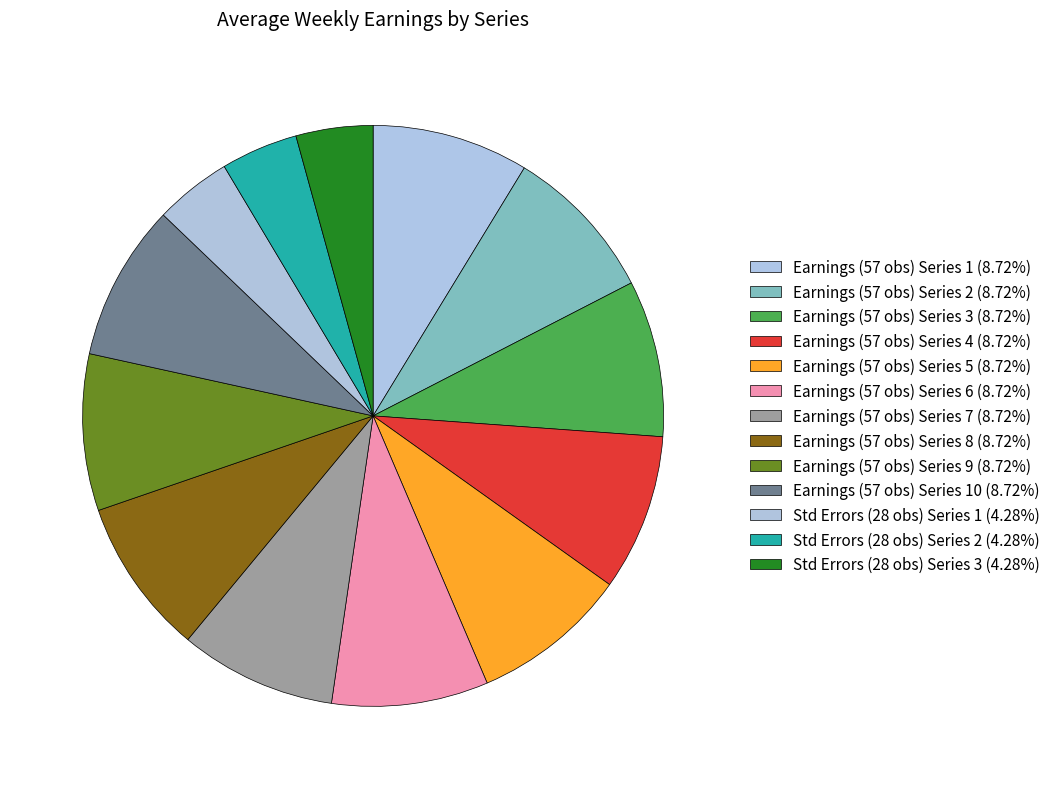

How many slices are in this pie chart?

13